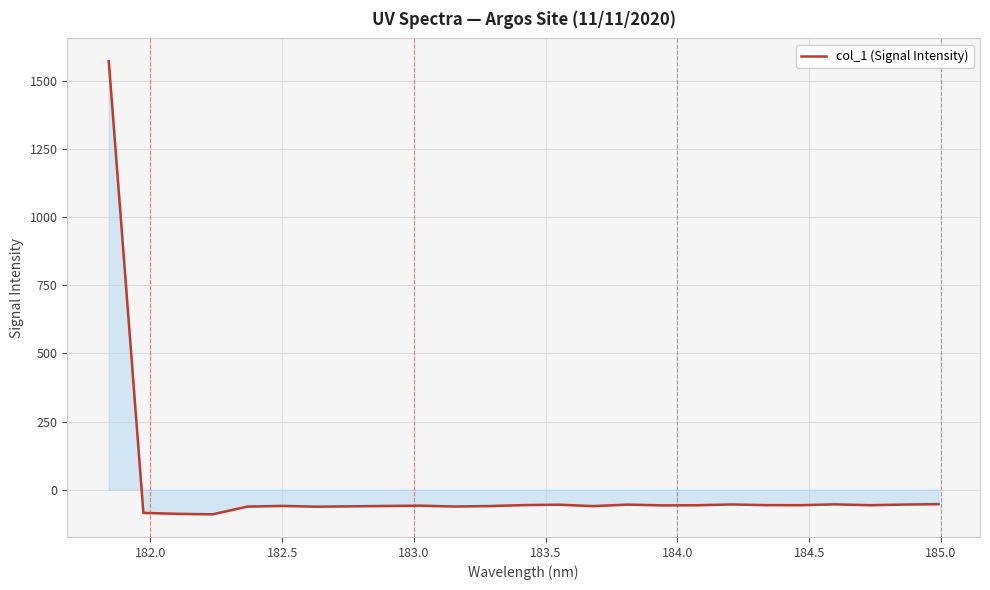

What is the greatest value displayed?

1573.6